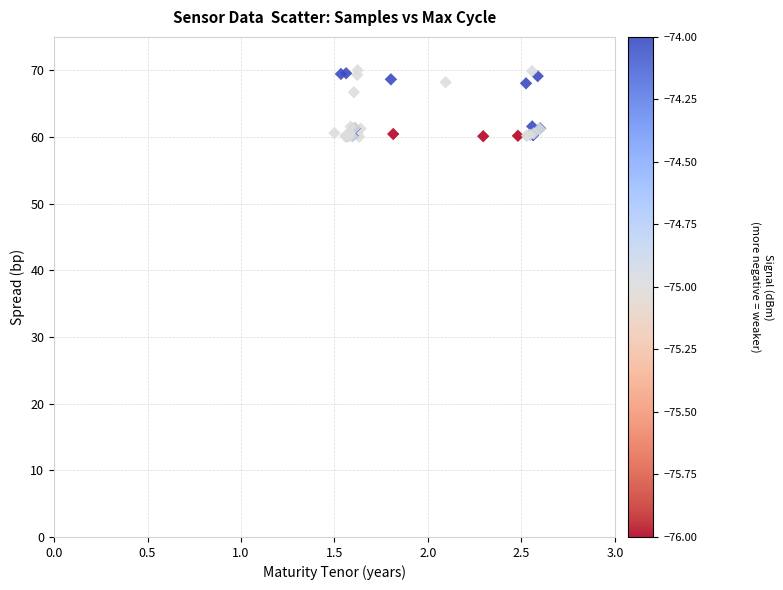

What Y value in the scatter plot is closest to 65?

66.7